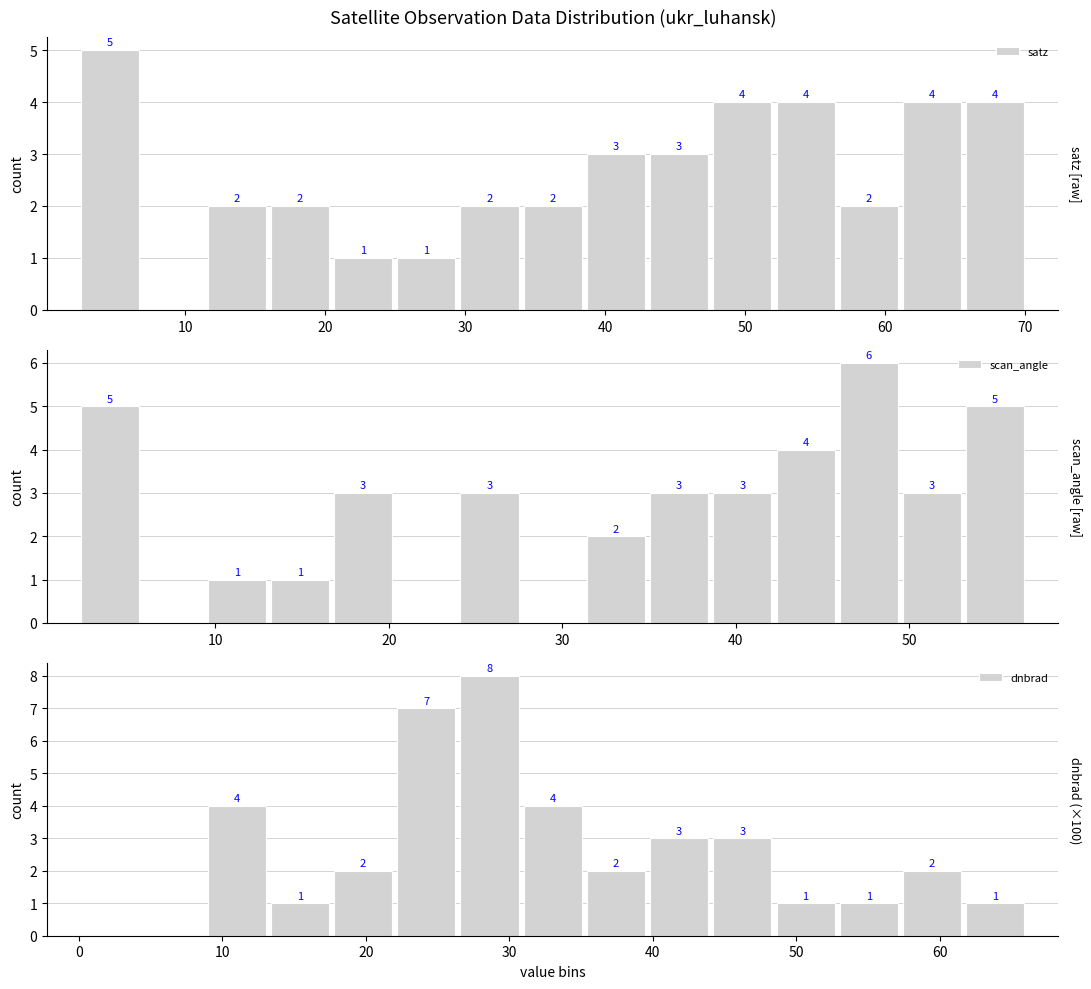

Is it true that dnbrad equals 1 at 12?

False